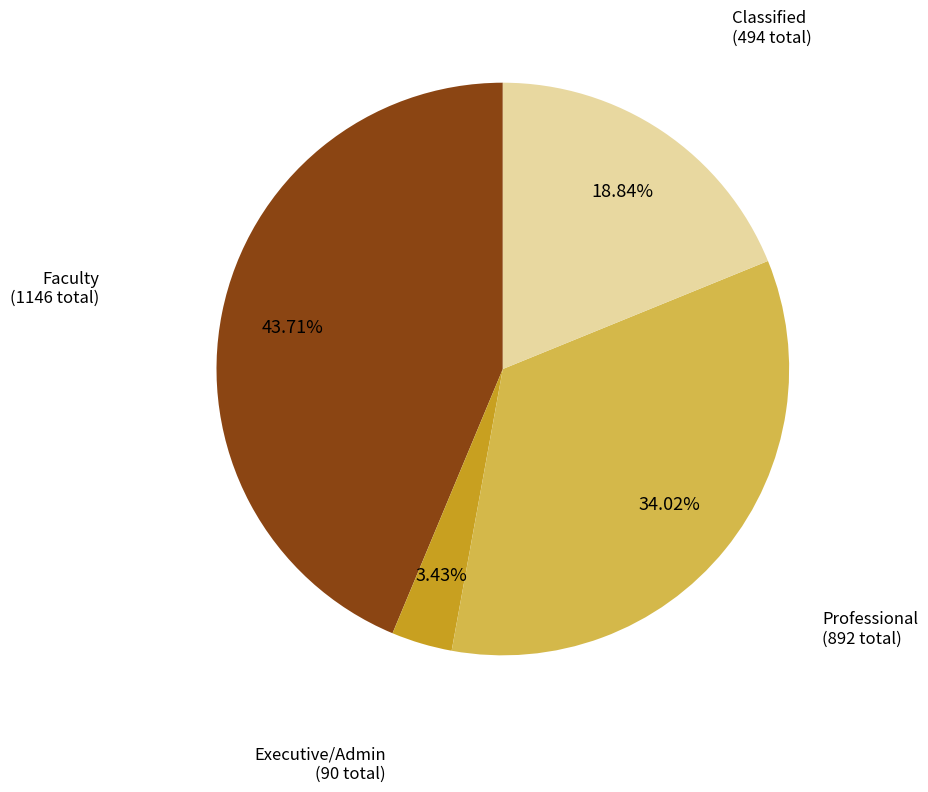

To the nearest percent, what portion does Professional represent?

34%